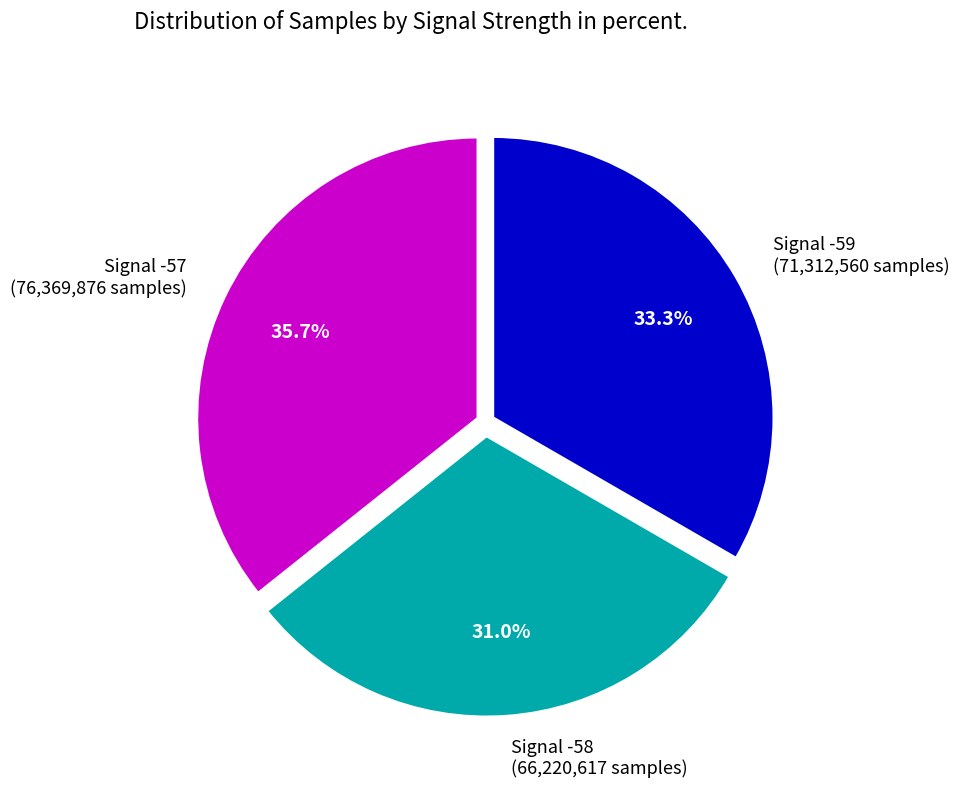

Which category has the smallest portion of the pie?

Signal -58 (66,220,617 samples)